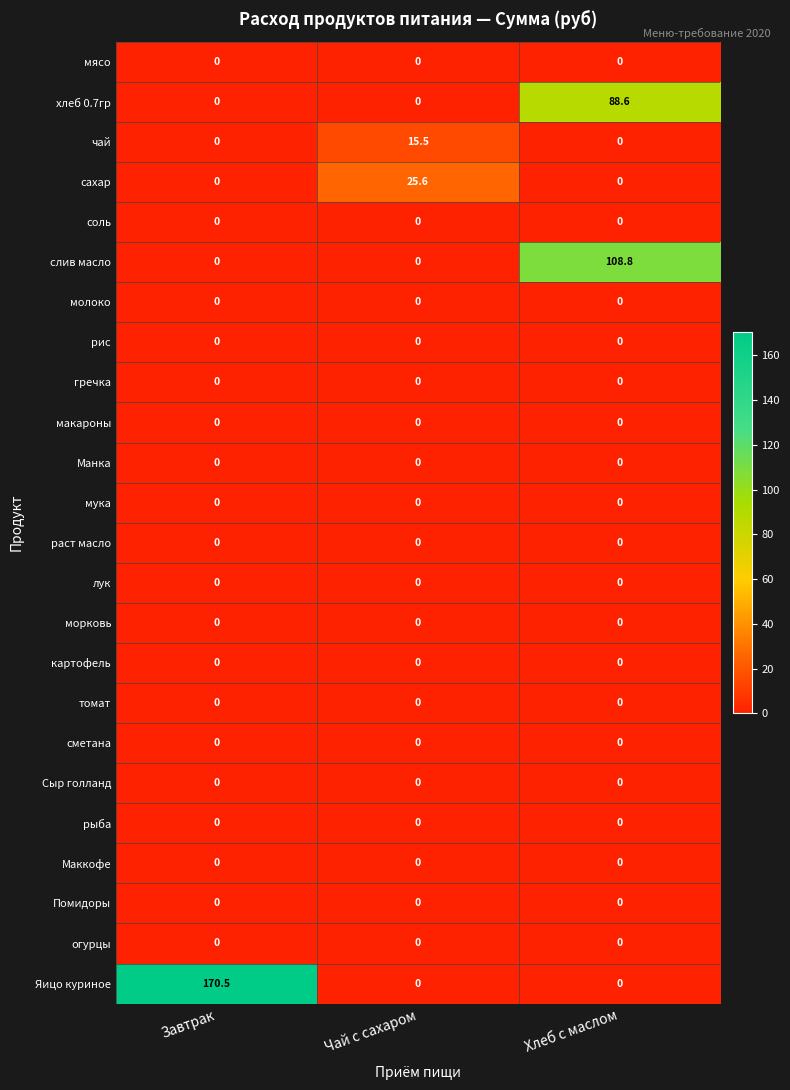

What is the maximum value shown in the chart?

170.5